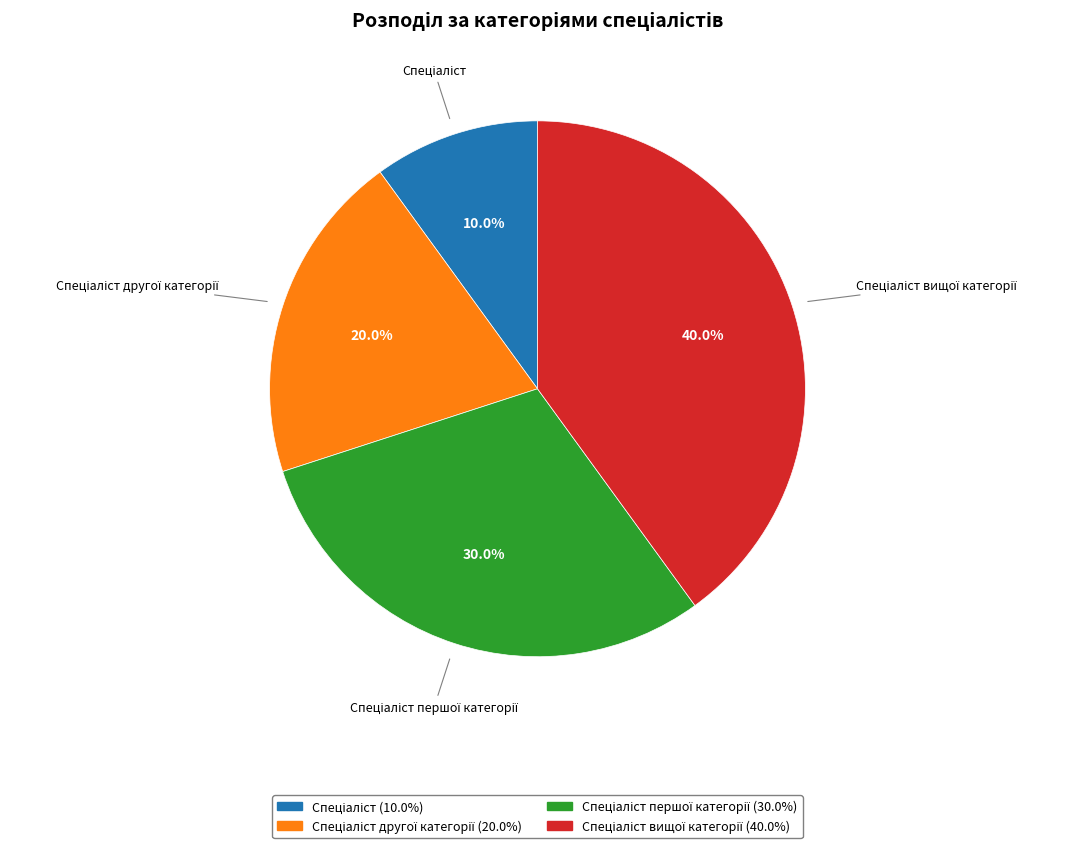

Does any single category account for the majority?

No